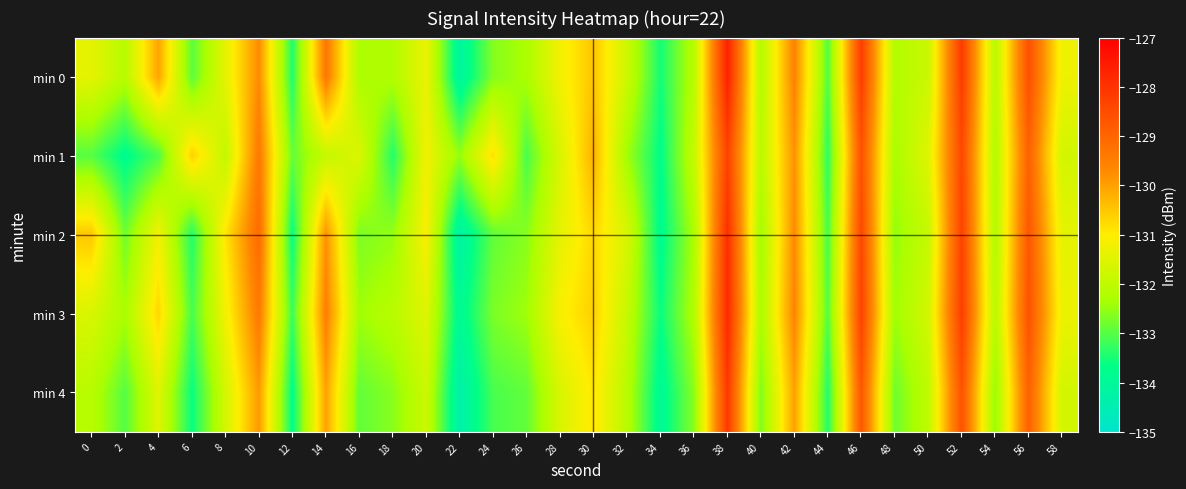

Which has a higher value, 12 or 2?

2